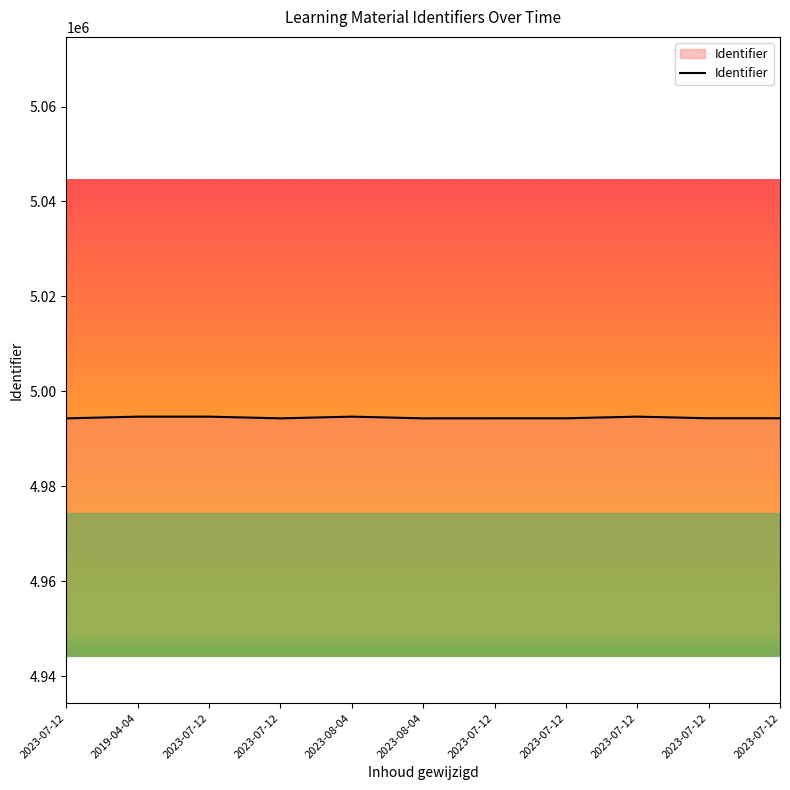

Does the chart have visible grid lines?

No